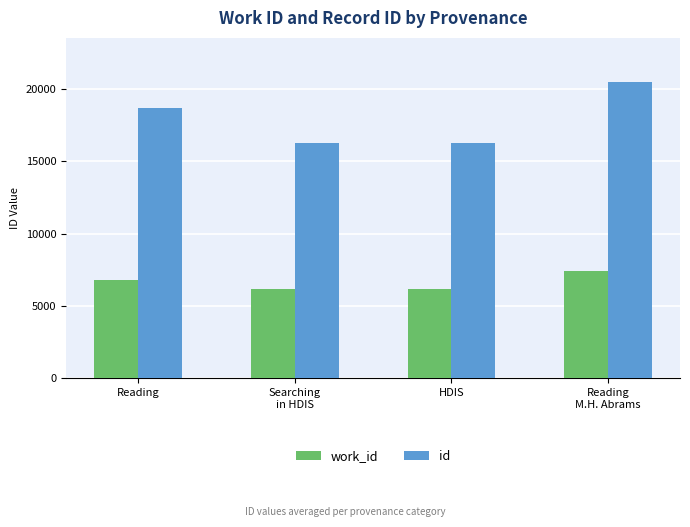

What position from the left is Reading
M.H. Abrams?

4